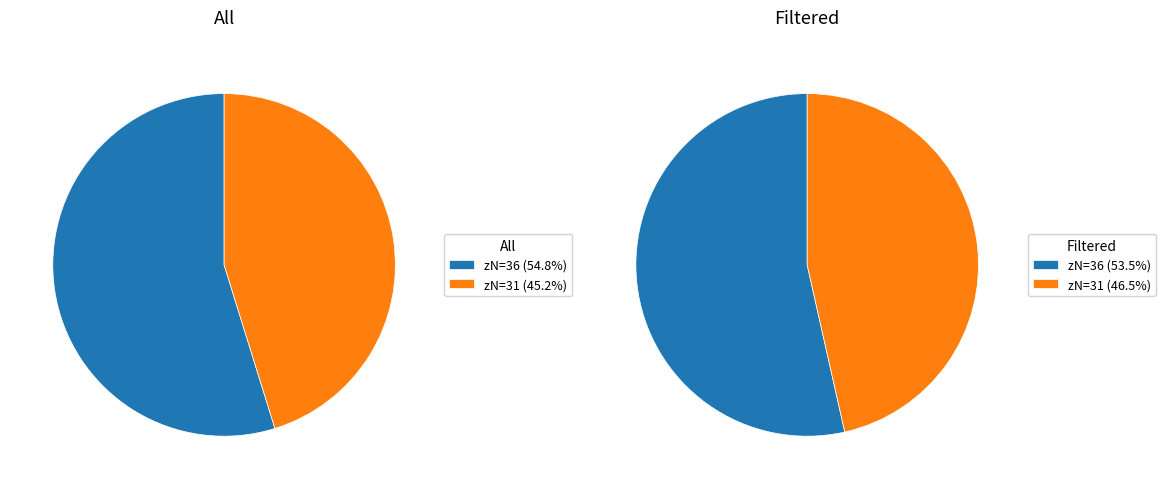

What is the total percentage of 31 and 36?

100.0%